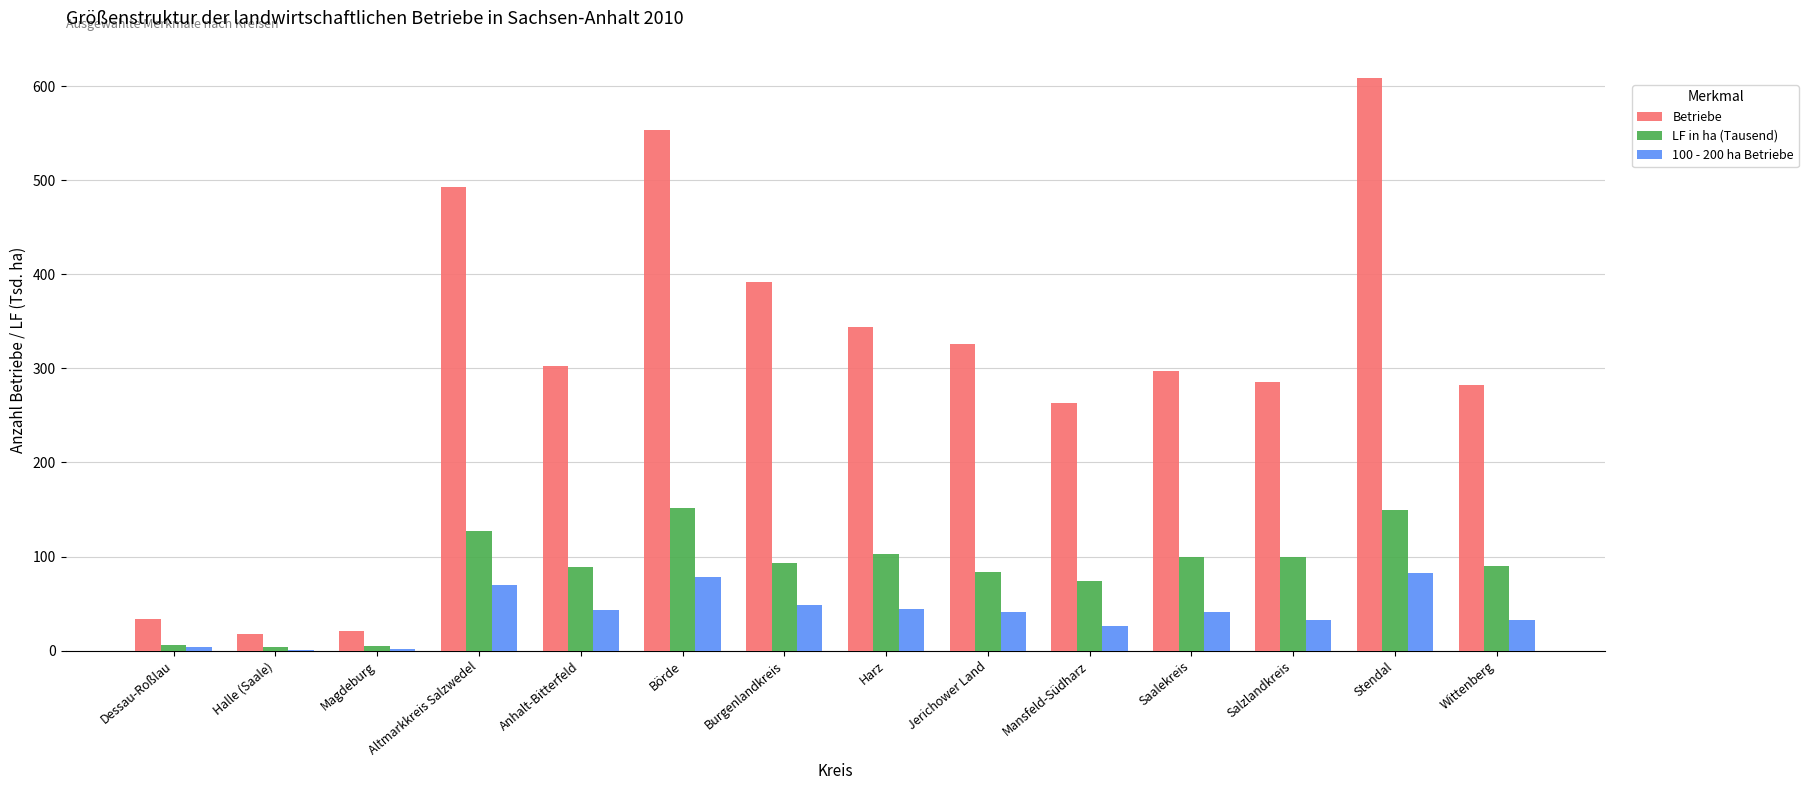

Read the Betriebe value at Börde.

553.0